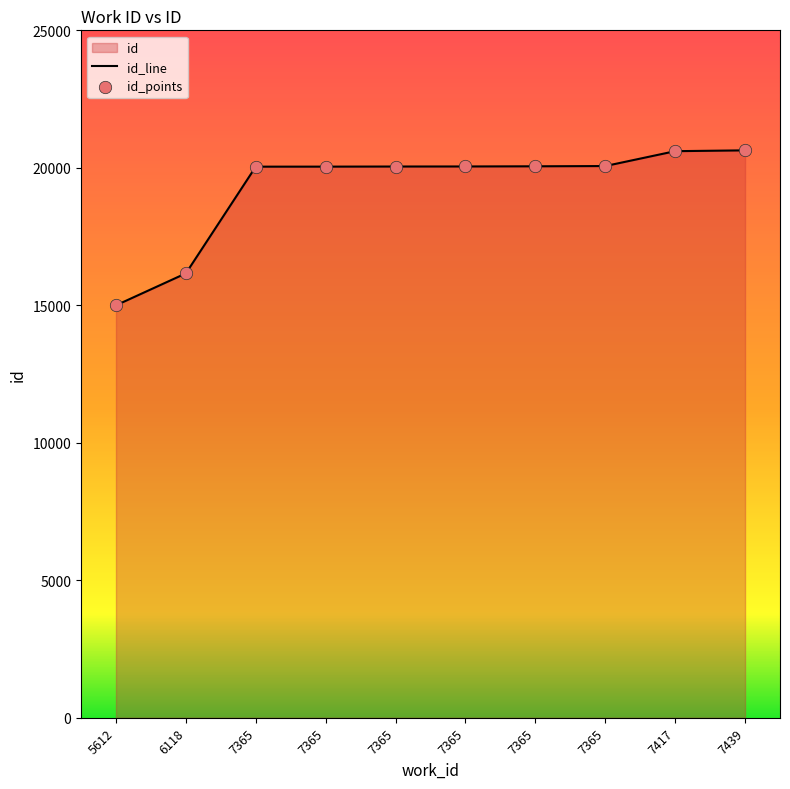

What is the total value across all series at 7365?

40084